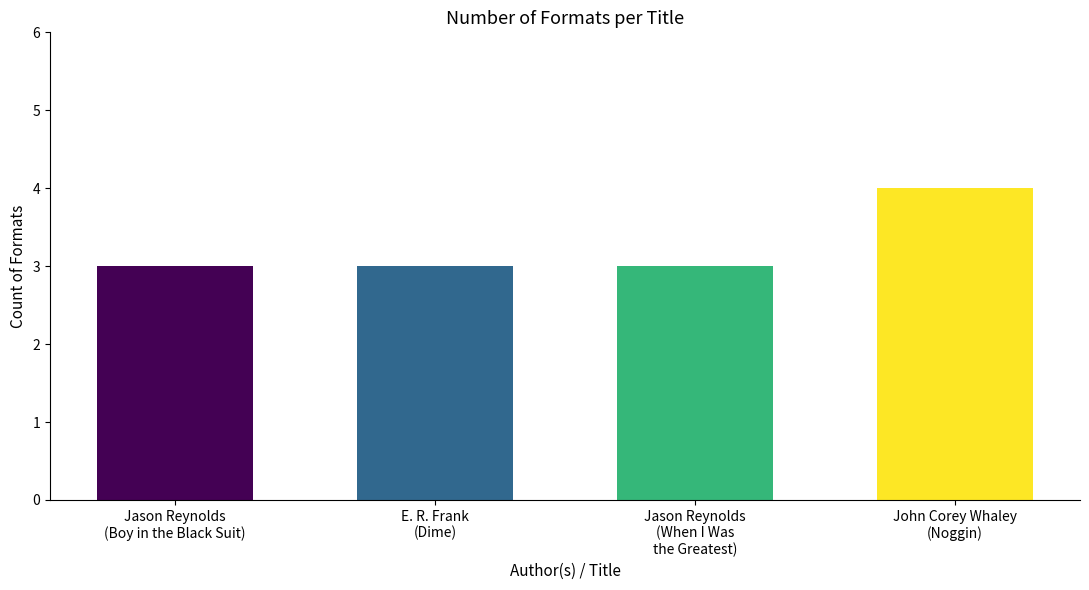

What is the label of the 3rd bar from the right?

E. R. Frank
(Dime)